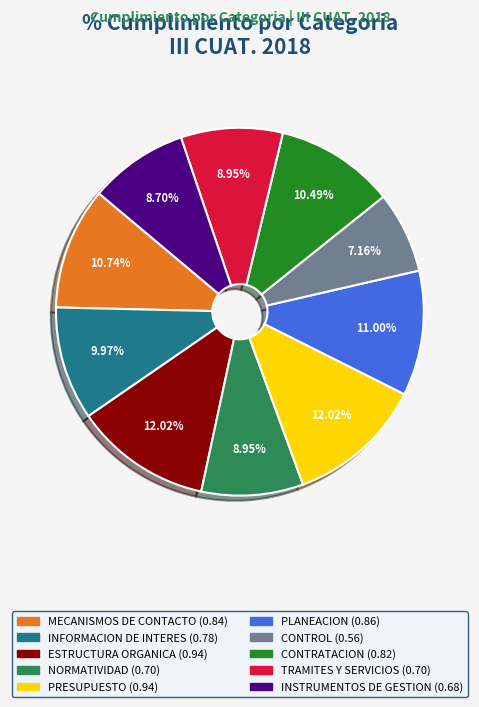

Is it true that INSTRUMENTOS DE GESTION is 1% of the pie?

False